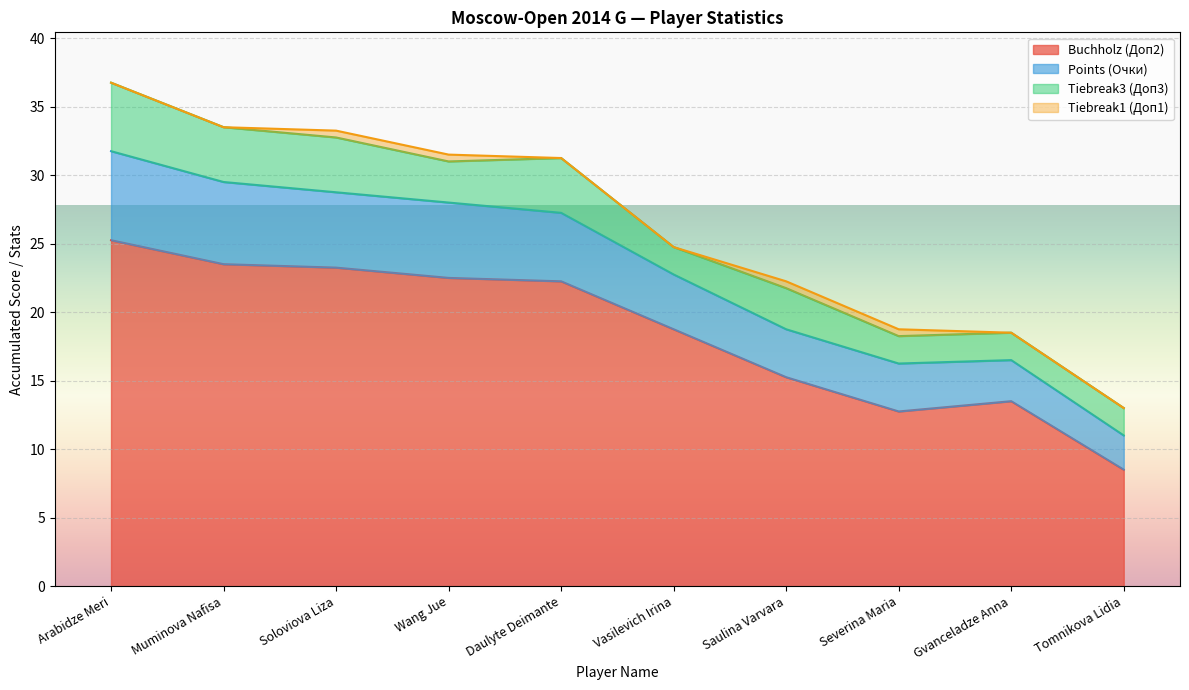

Is it true that Buchholz (Доп2) equals 6.0 at Saulina Varvara?

False